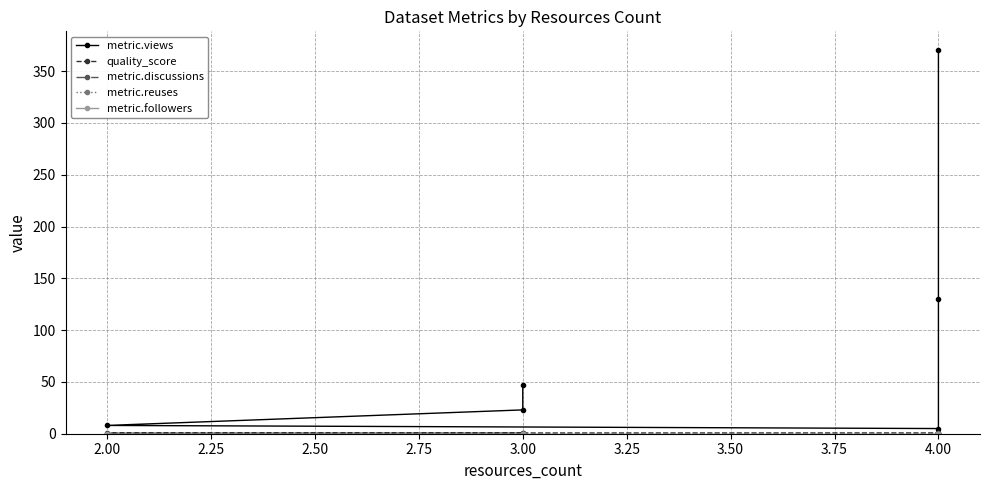

At how many categories does at least one series exceed 25?

3